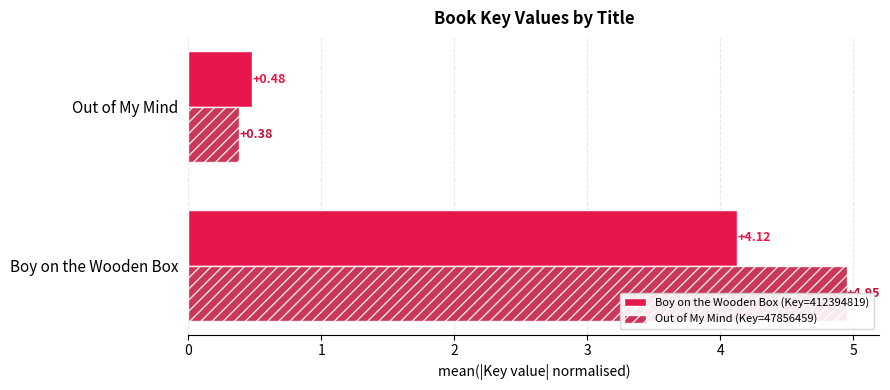

Does the chart contain any negative values?

No